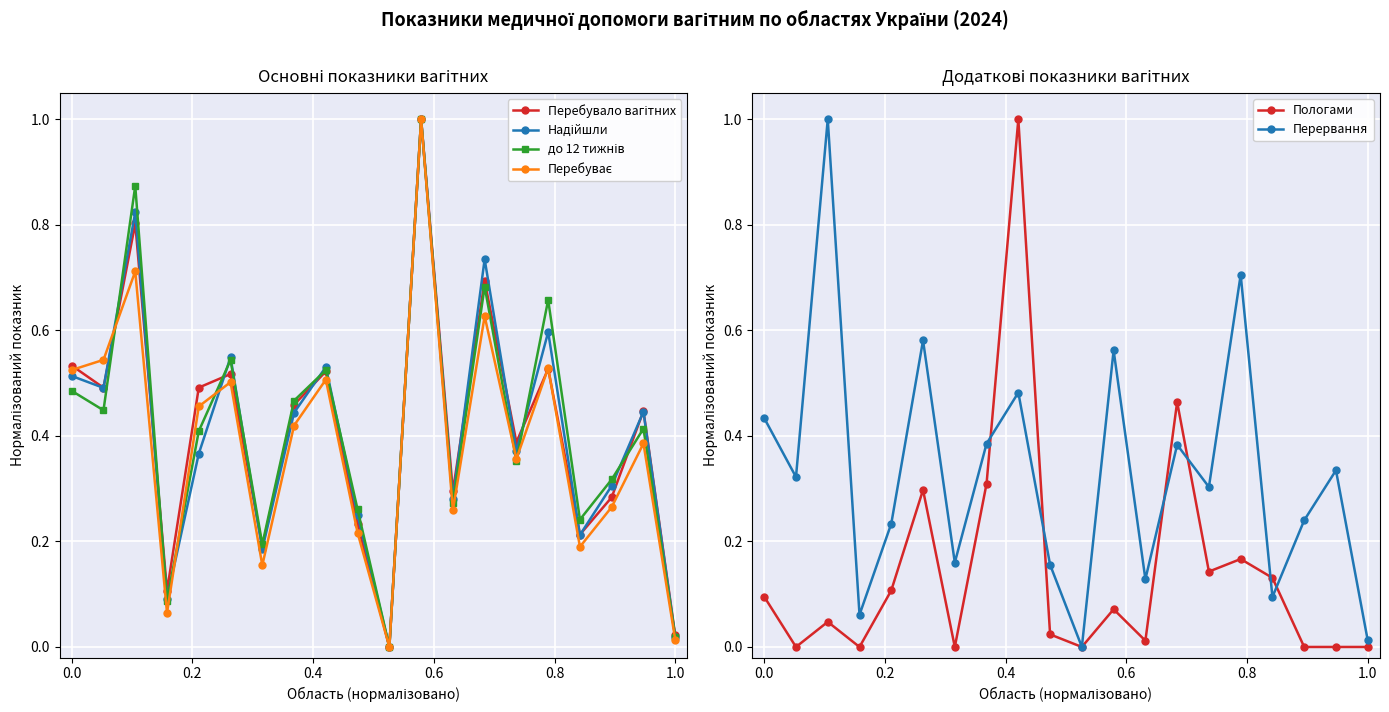

Which series has the largest total across all categories?

до 12 тижнів